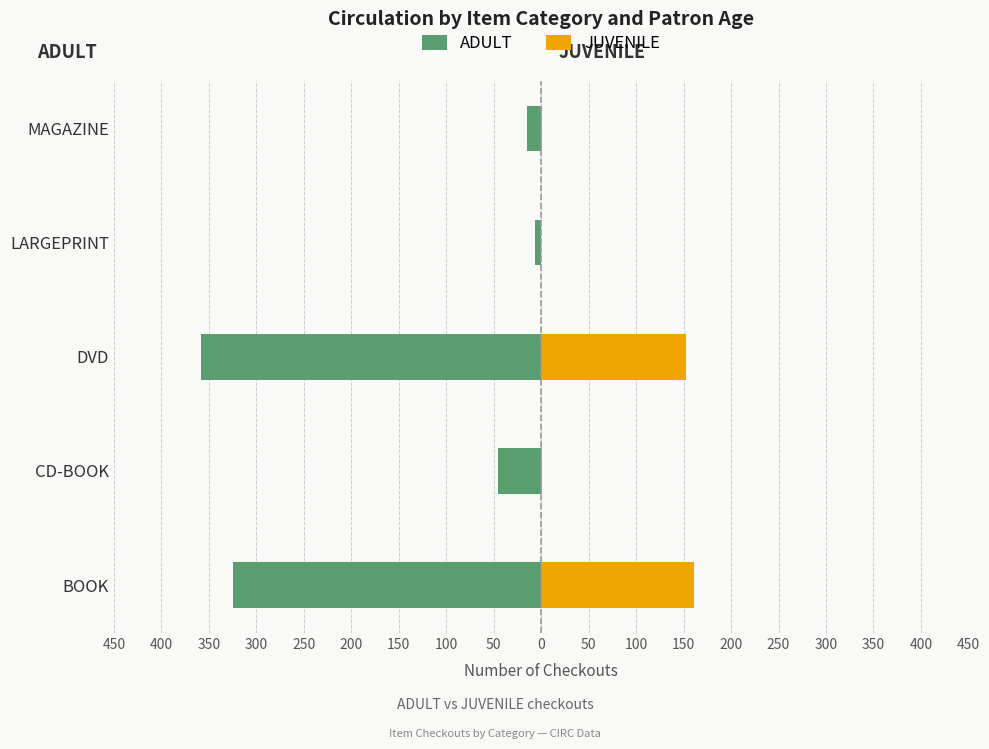

How many groups of bars are there?

5